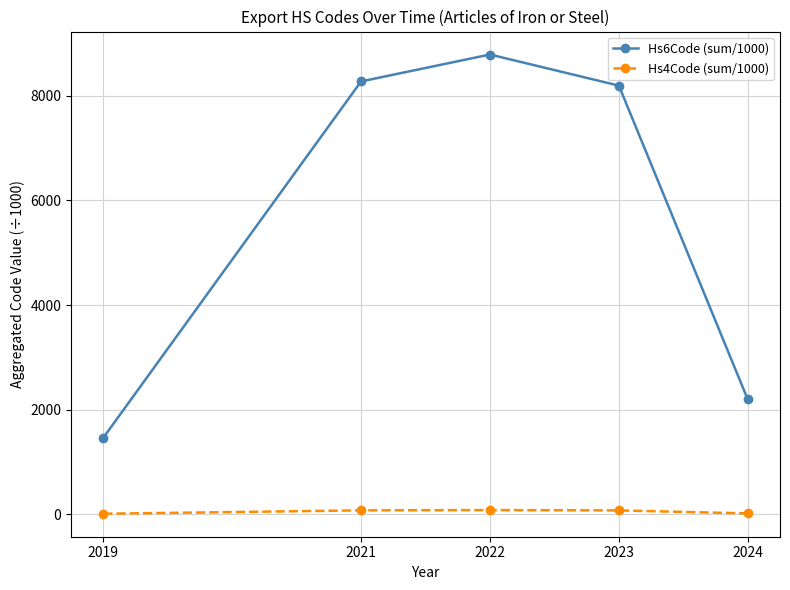

Rank the series by their average value, from highest to lowest.

Hs6Code (sum/1000), Hs4Code (sum/1000)